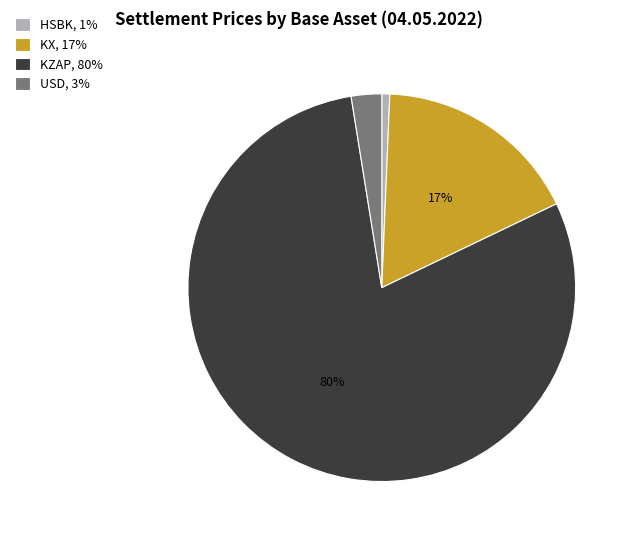

Is it true that USD, 3% is 8% of the pie?

False